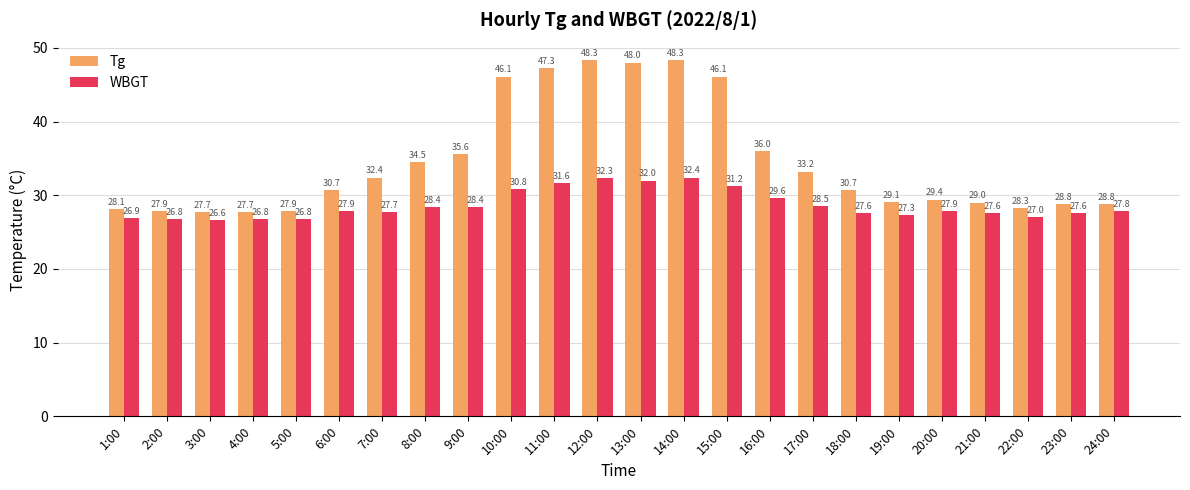

What position from the right is 16:00?

9